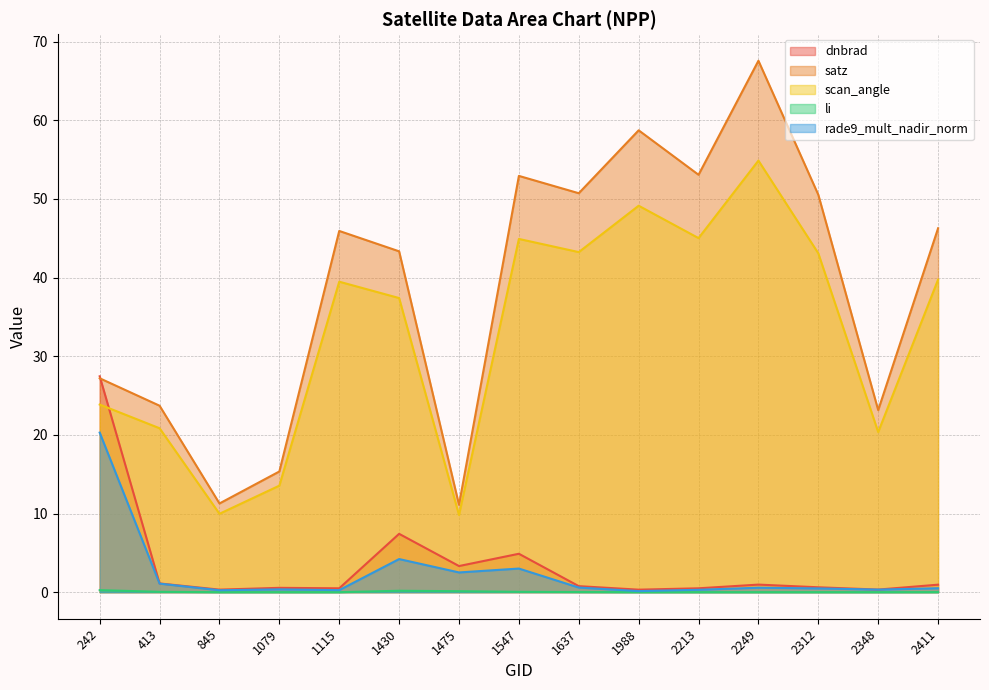

How many data points in scan_angle are less than 39?

7